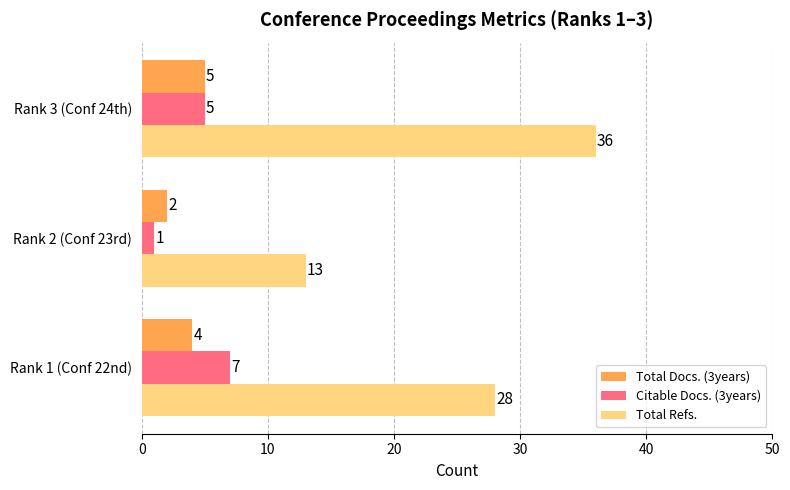

Which series has the largest total across all categories?

Total Refs.